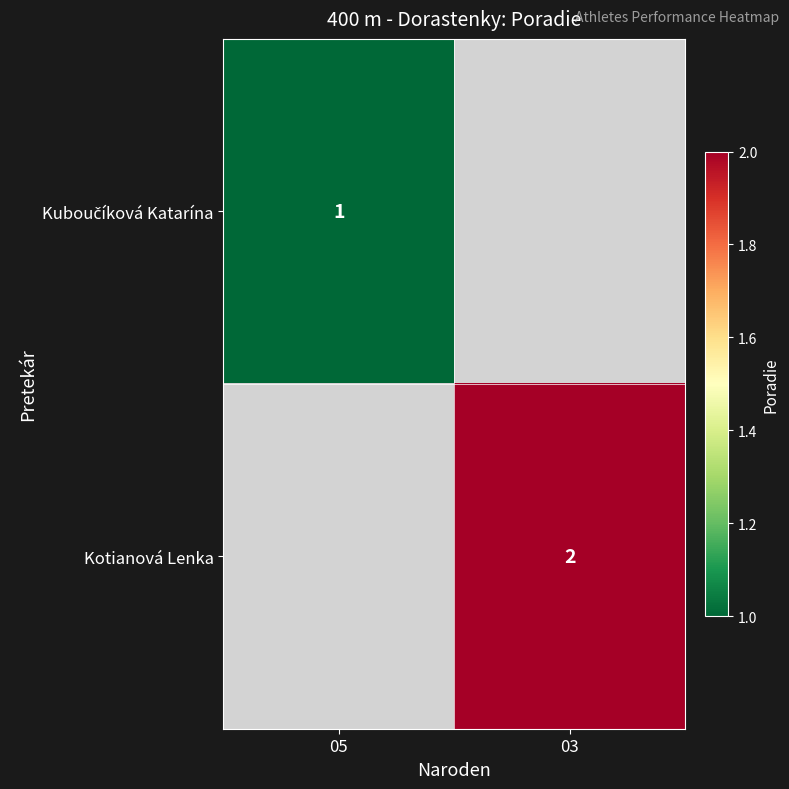

The value of Kotianová Lenka at 03 is 2. True or false?

True